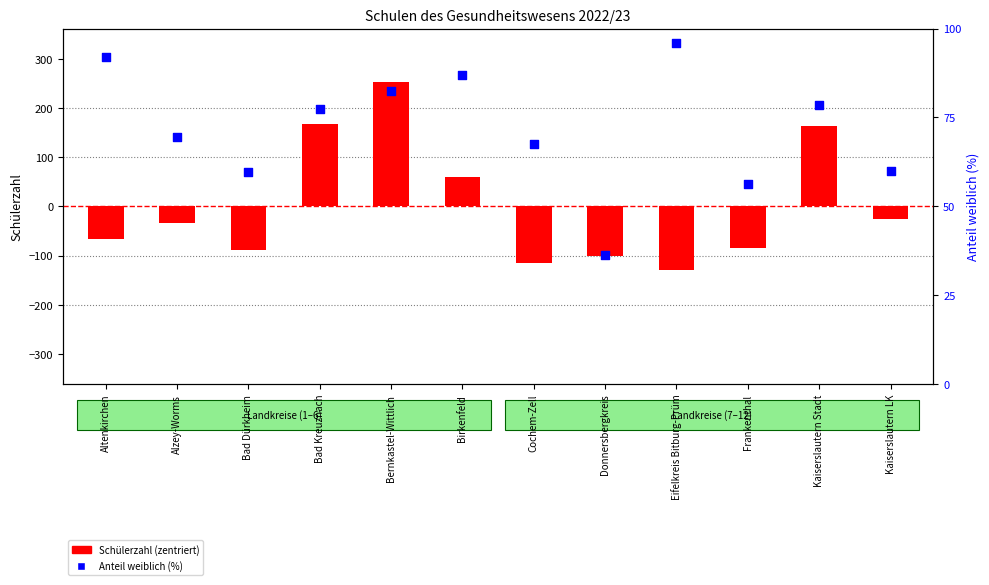

Is the value of Schülerzahl (zentriert) at Eifelkreis Bitburg-Prüm greater than the value of Anteil weiblich (%) at Donnersbergkreis?

No